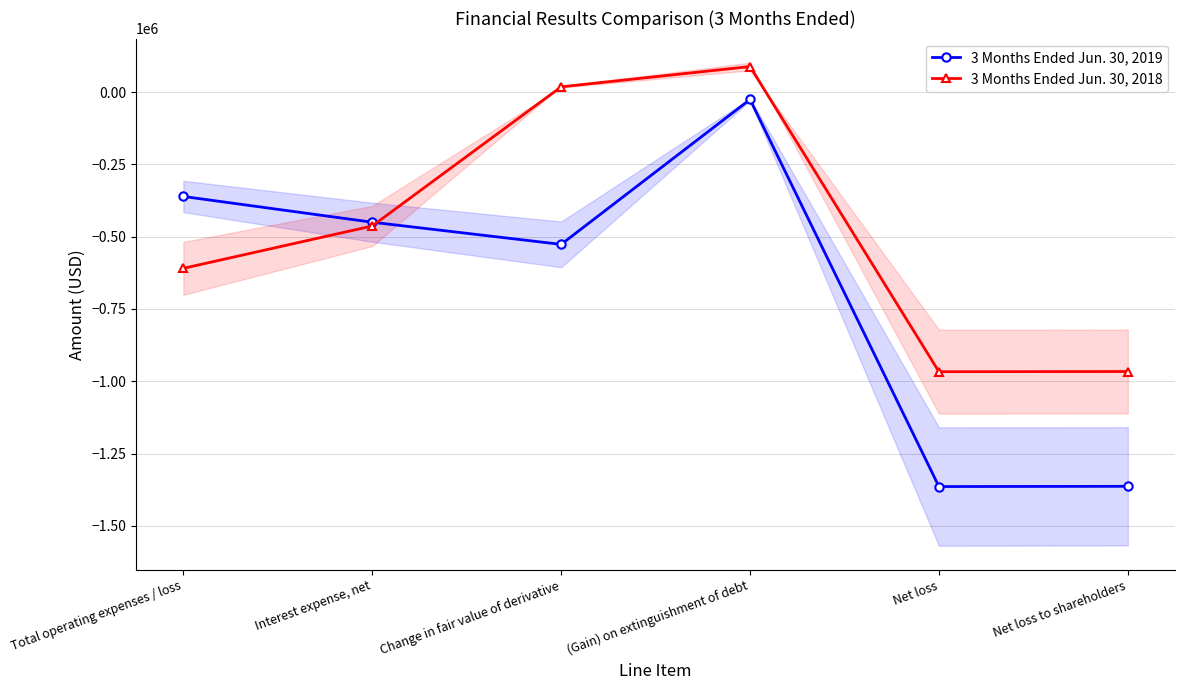

True or false: 3 Months Ended Jun. 30, 2019 has a value of -495694 at Total operating expenses / loss.

False